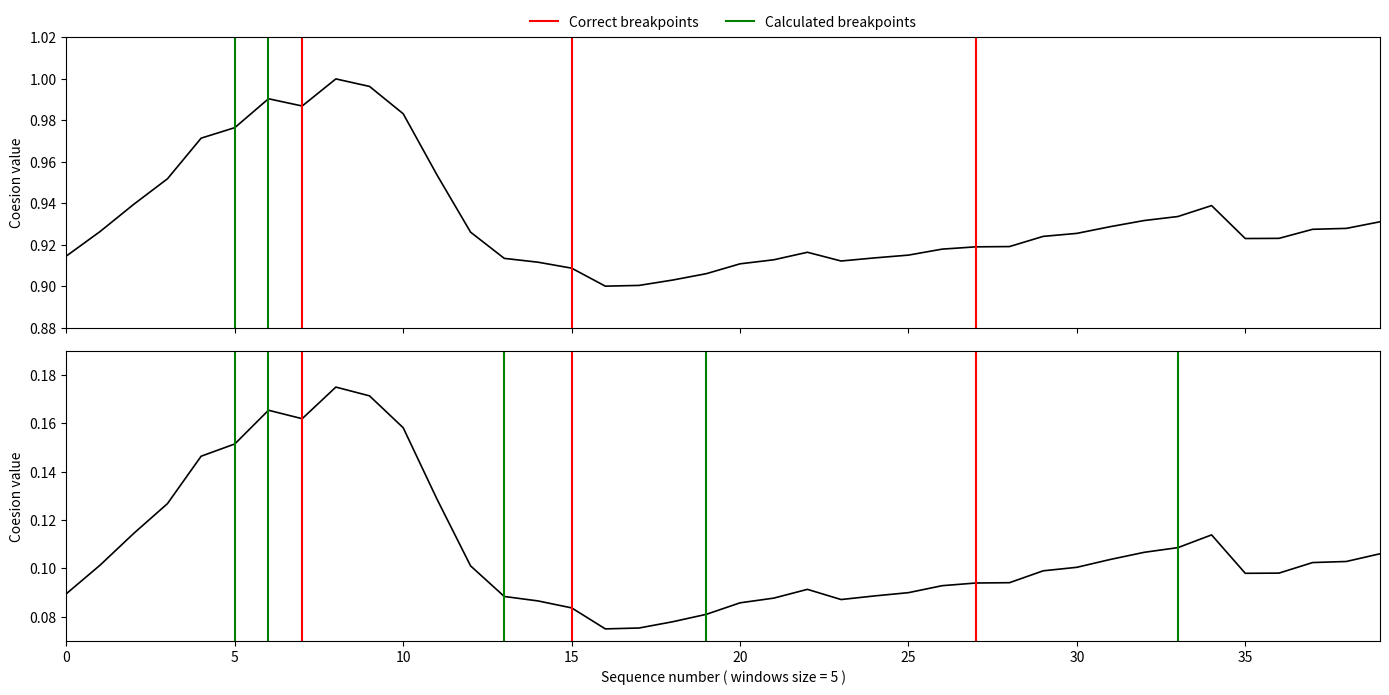

What is the value of the 31st point from the left?

0.9